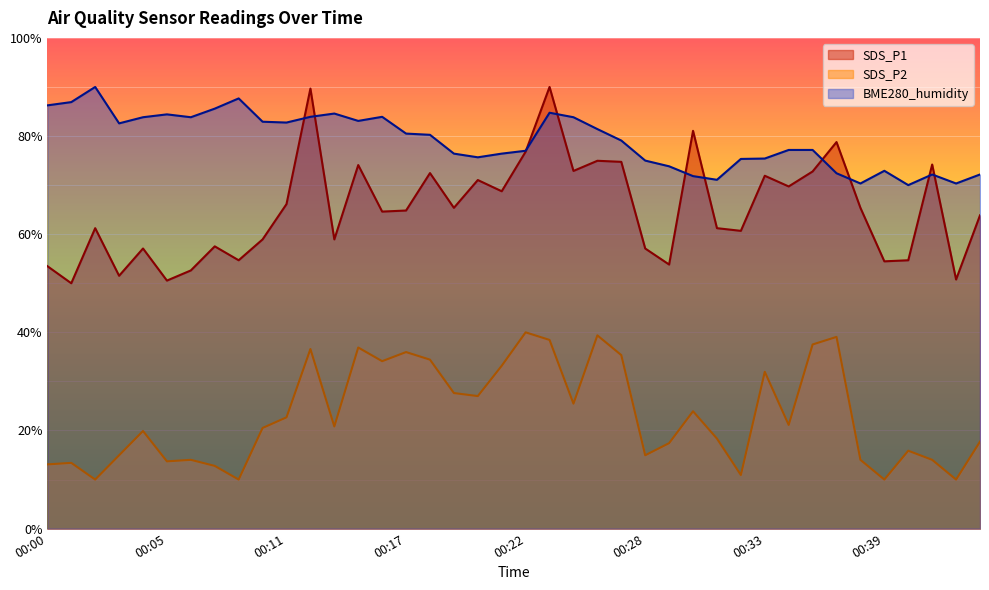

What is the difference between the highest and lowest values at 00:07?

69.8